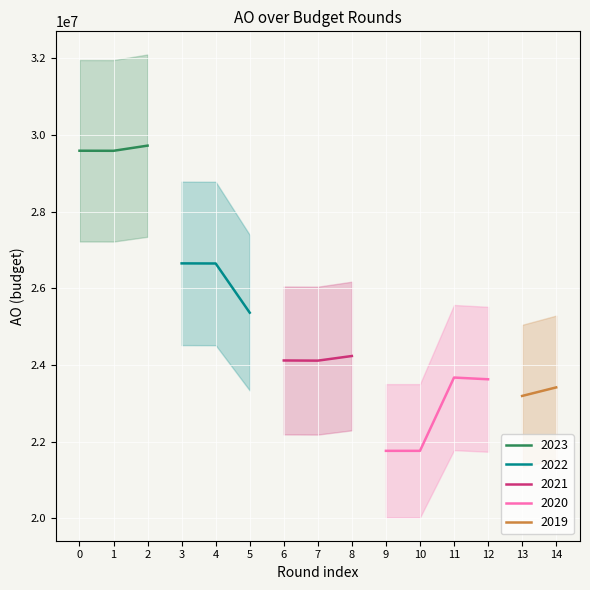

True or false: 2023 has a value of 12975698 at 0.

False